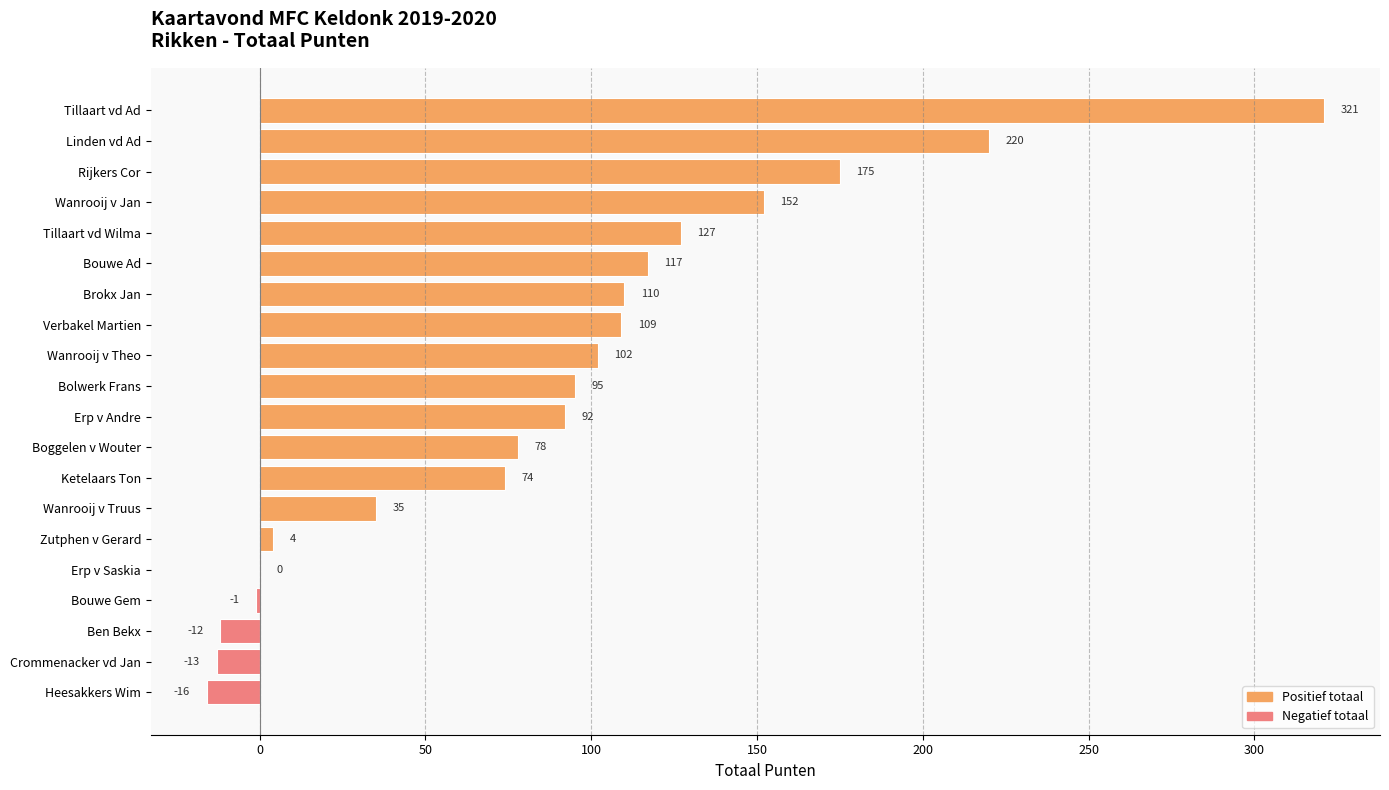

What is the sum of the values at Boggelen v Wouter and Ketelaars Ton?

152